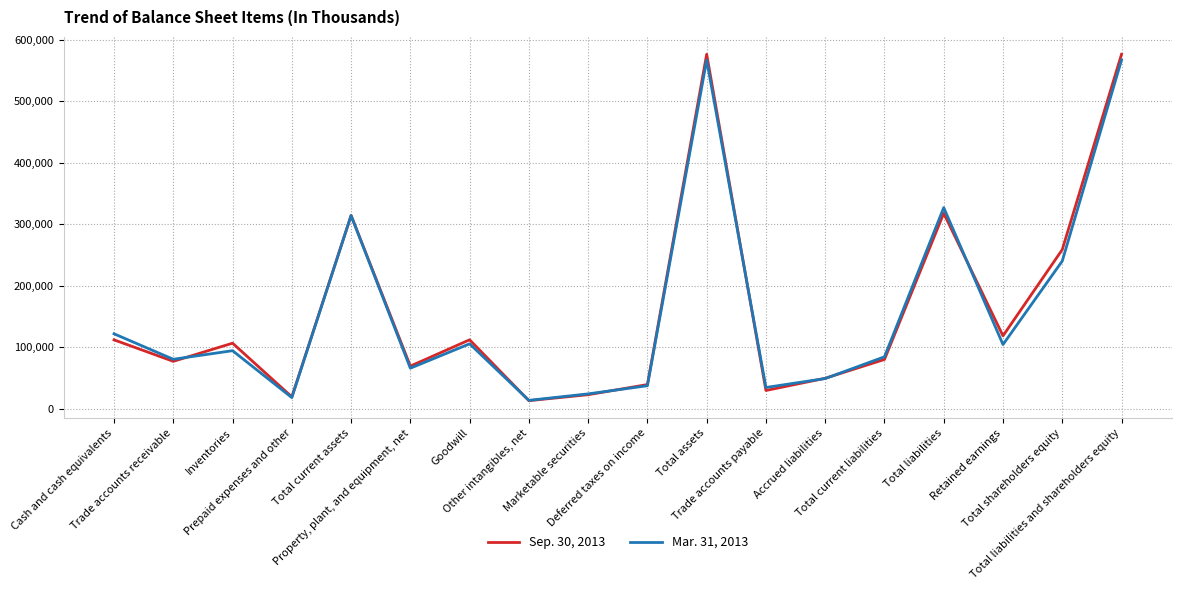

Is it true that Sep. 30, 2013 equals 576251 at Total liabilities and shareholders equity?

True